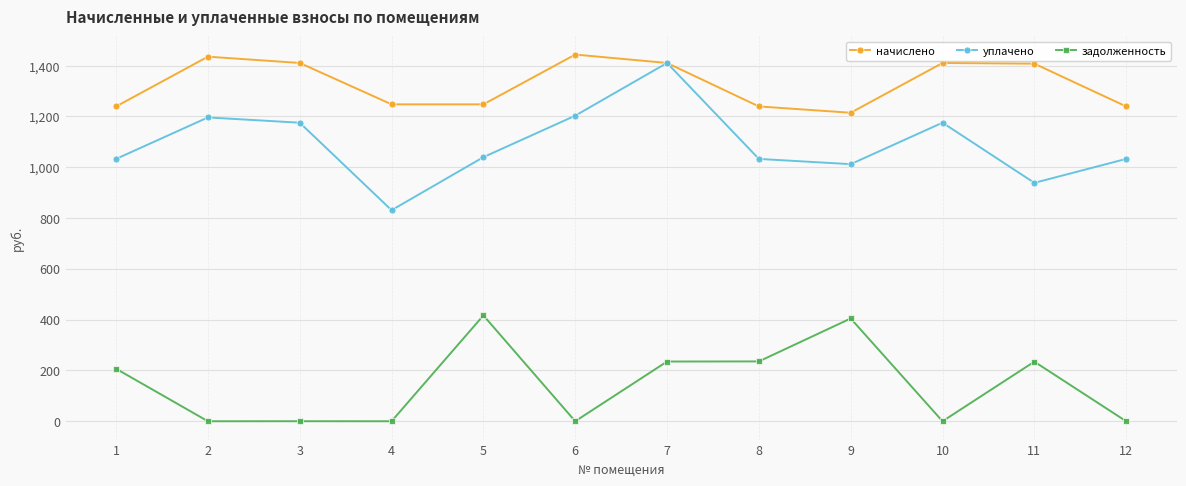

At which category is the sum across all series the highest?

7